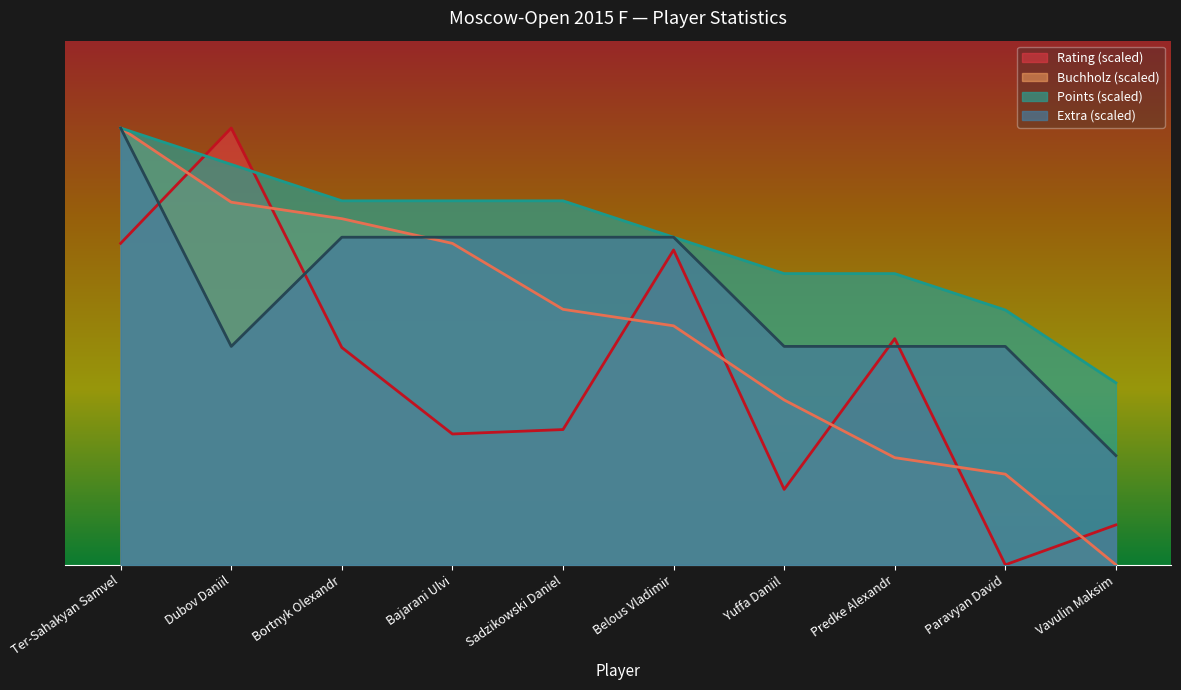

What is the difference between the Rating values at Bajarani Ulvi and Predke Alexandr?

5.5